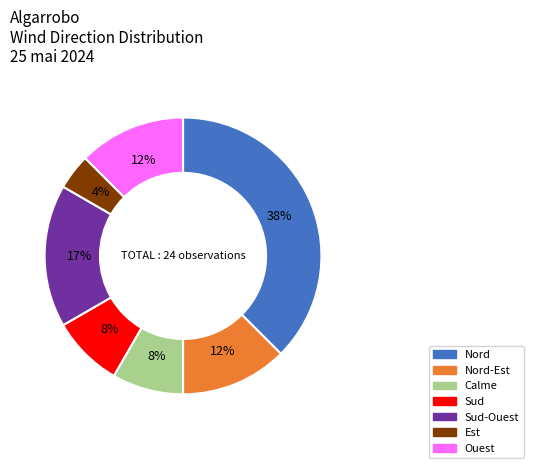

Combined, do Sud-Ouest and Nord-Est account for over 50%?

No